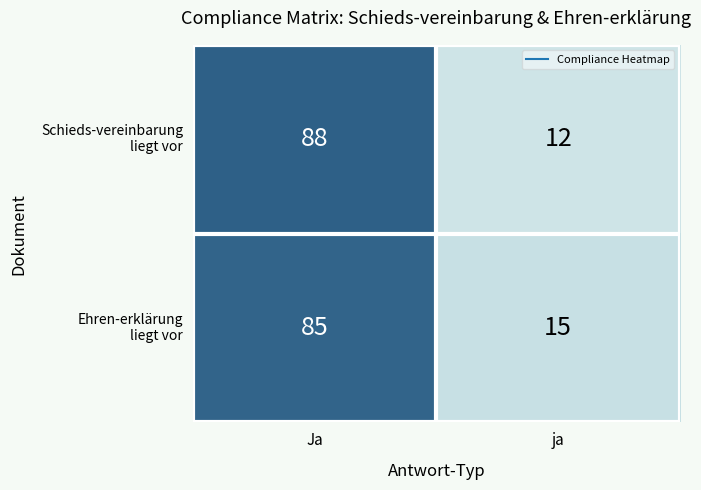

Which label corresponds to the smallest value in the chart?

ja